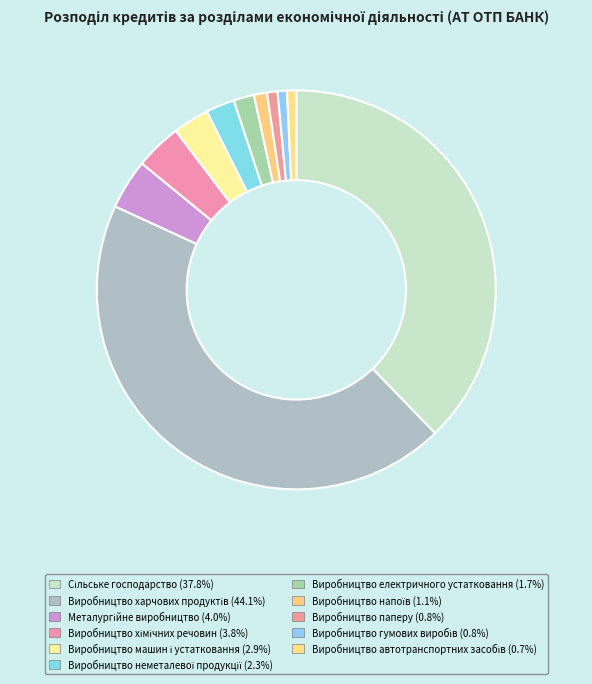

Which has a higher value, Сільське господарство or Виробництво неметалевої продукції?

Сільське господарство